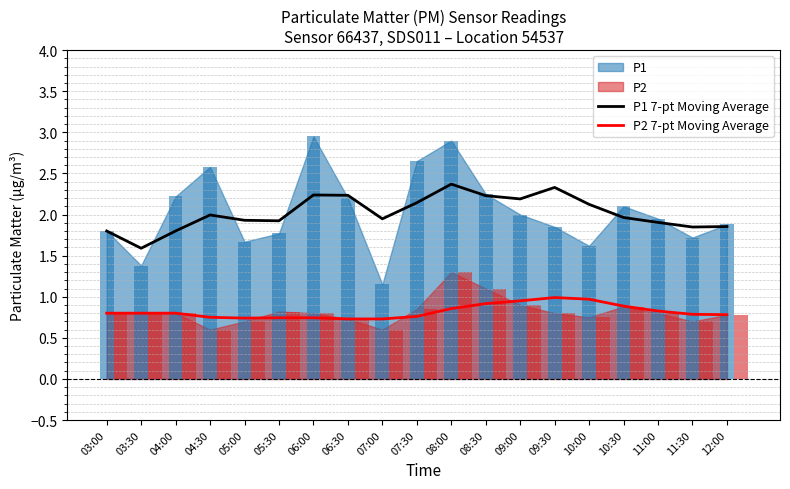

How many bars are there in total?

38